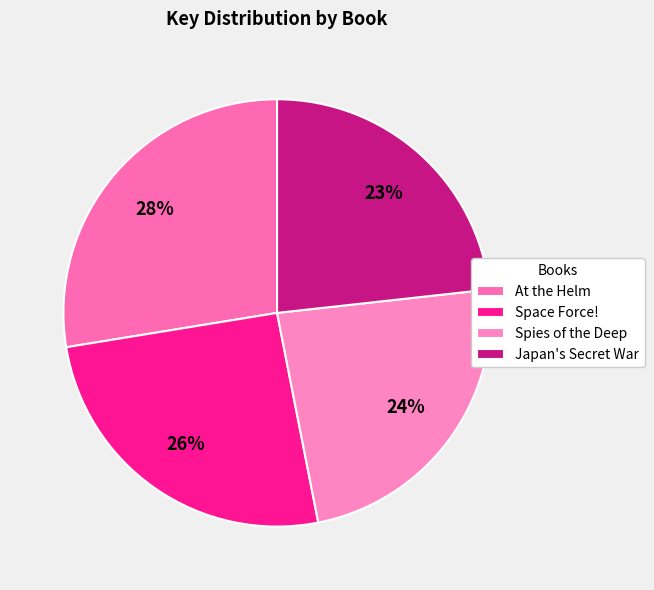

To the nearest percent, what is the combined percentage of Spies of the Deep and Japan's Secret War?

47%